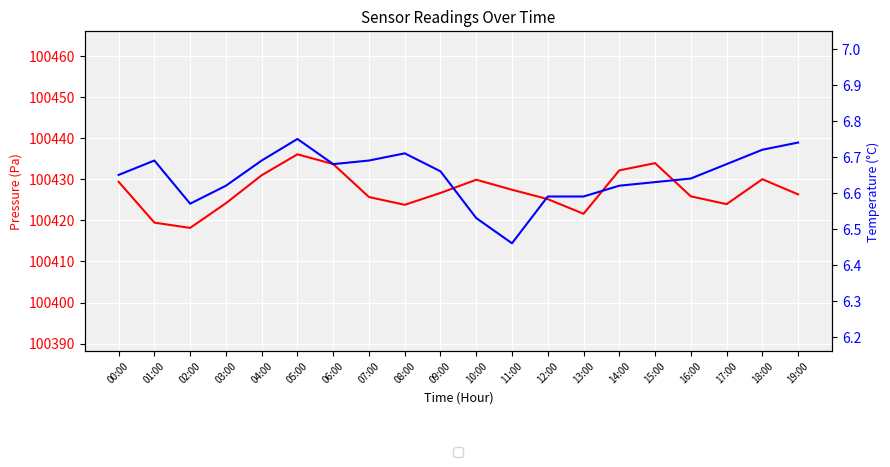

Count the number of data series in this chart.

2